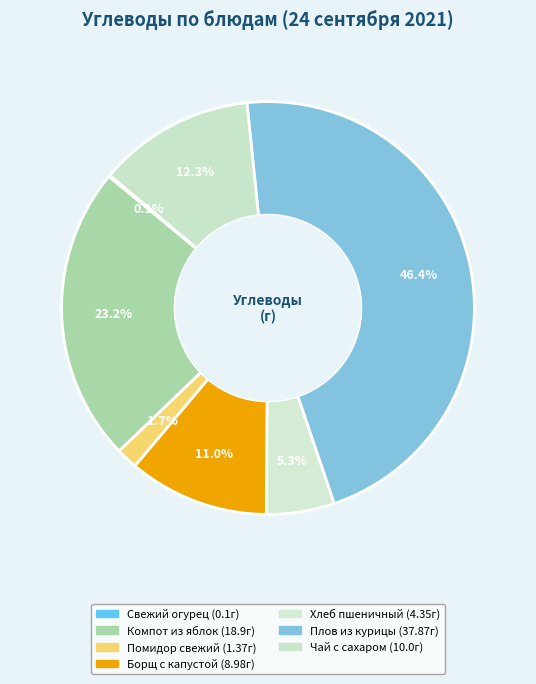

What percentage is NOT represented by Чай с сахаром?

87.7%